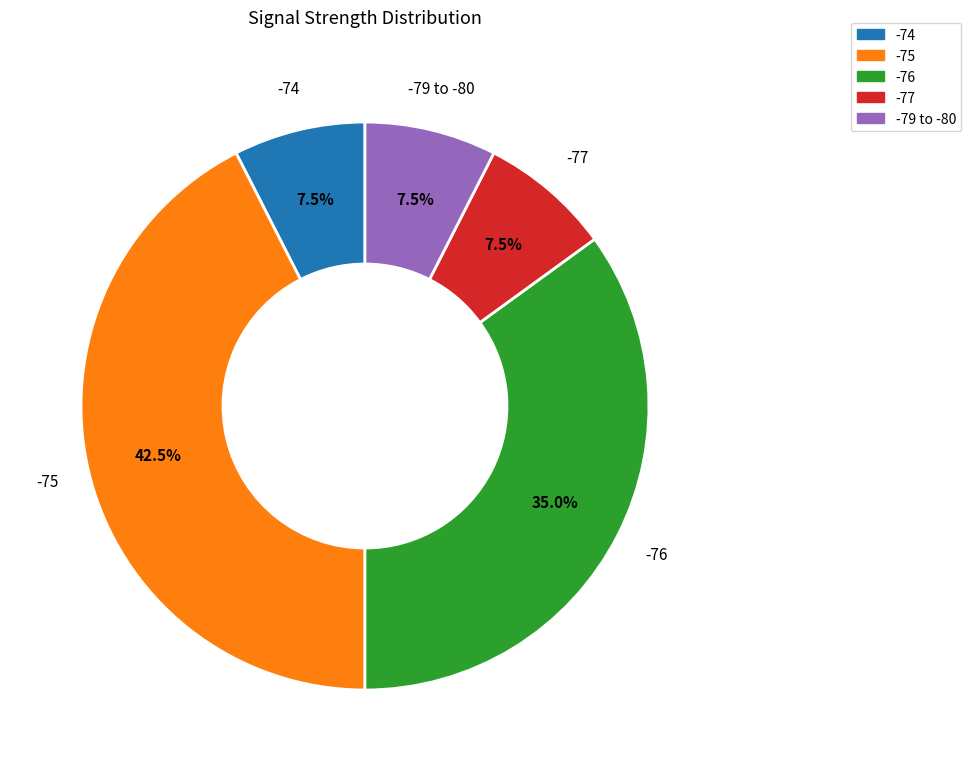

Is there a majority slice in this chart?

No